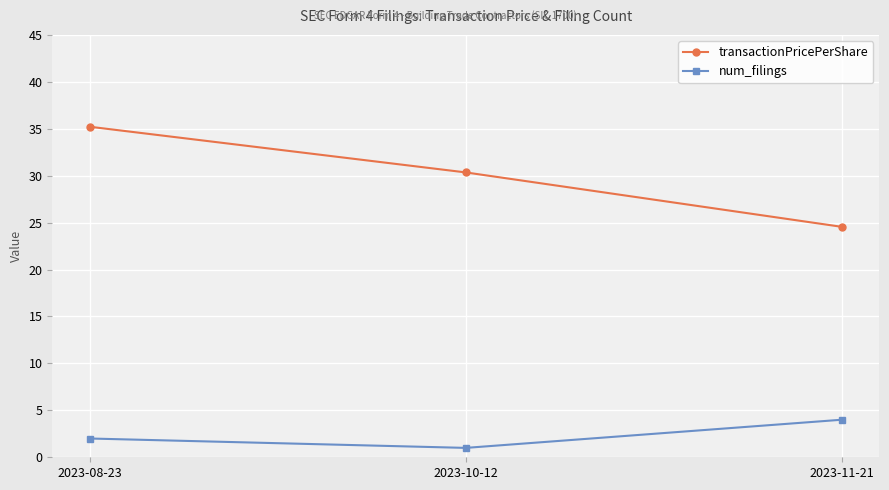

Is the value of num_filings at 2023-10-12 greater than the value of transactionPricePerShare at 2023-10-12?

No